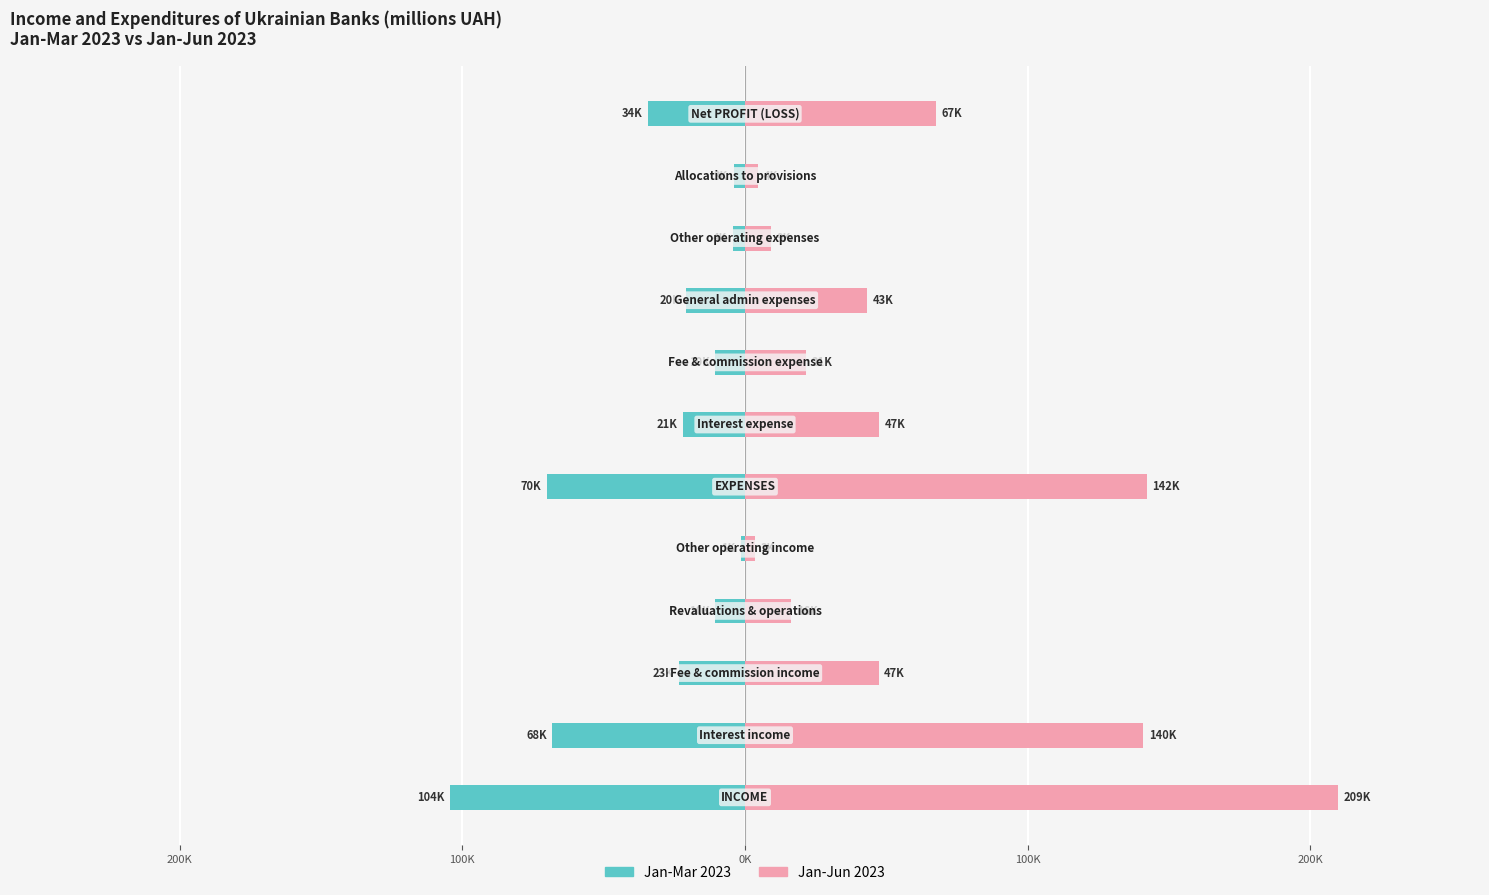

What is the approximate value of Jan-Mar 2023 at 0K?

-10588